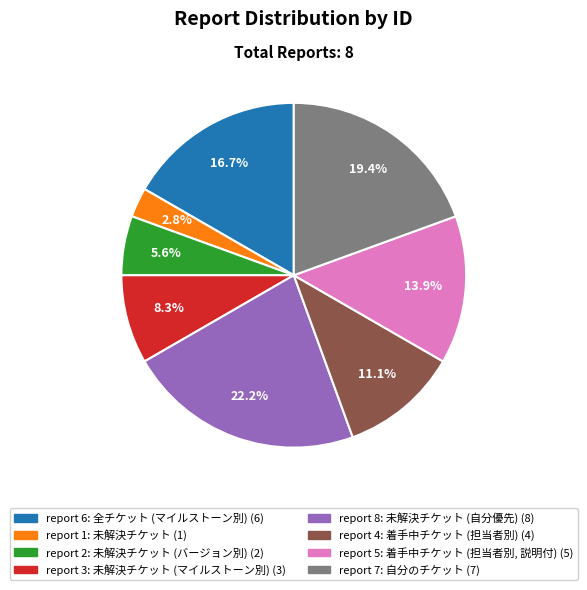

How many slices are in this pie chart?

8